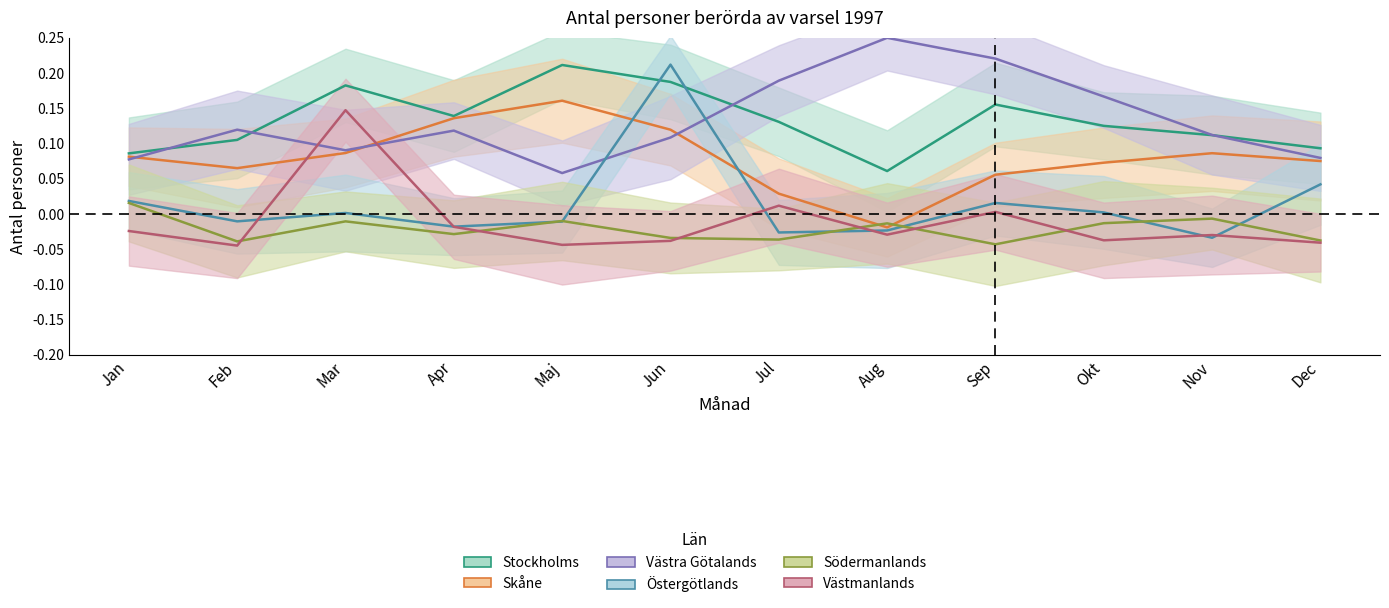

What is the label of the 8th point from the left?

Aug